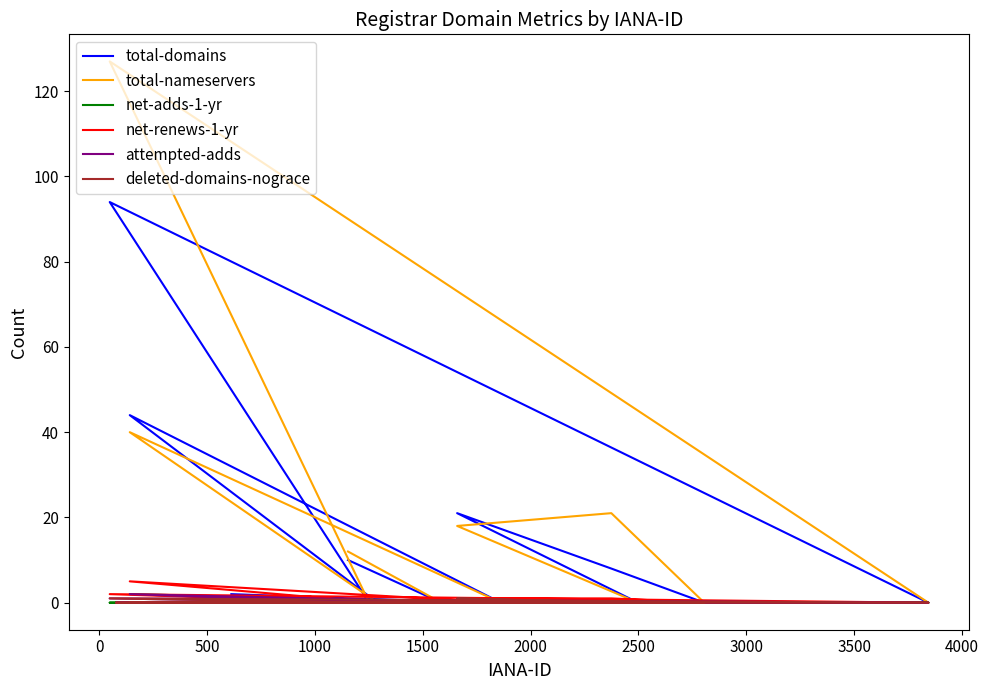

True or false: net-adds-1-yr has a value of 0 at 0.

True